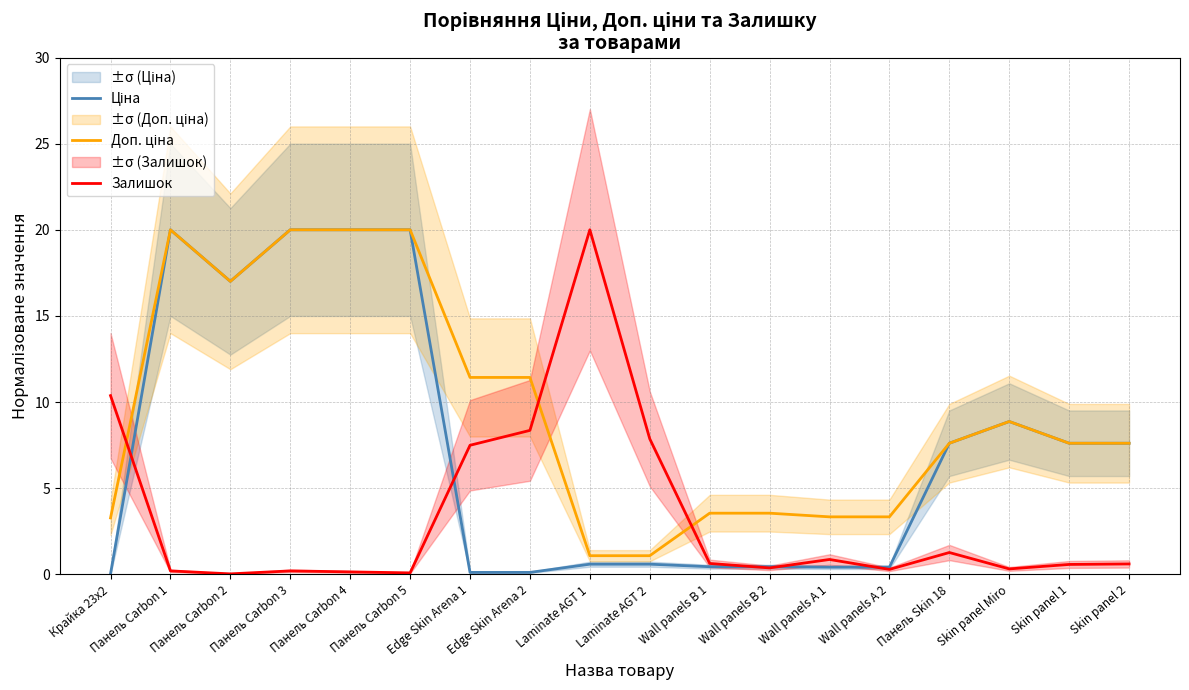

The value of Залишок at Wall panels A 2 is 0.5. True or false?

False